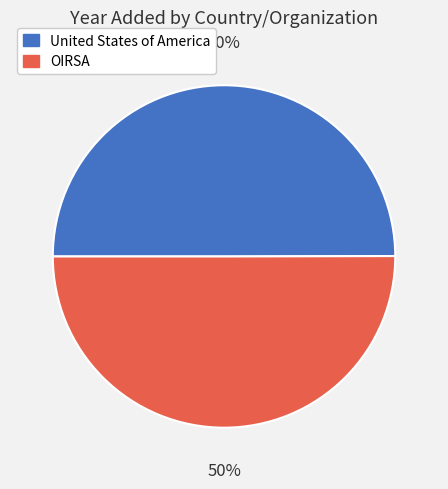

Is the sum of OIRSA and United States of America greater than half?

Yes